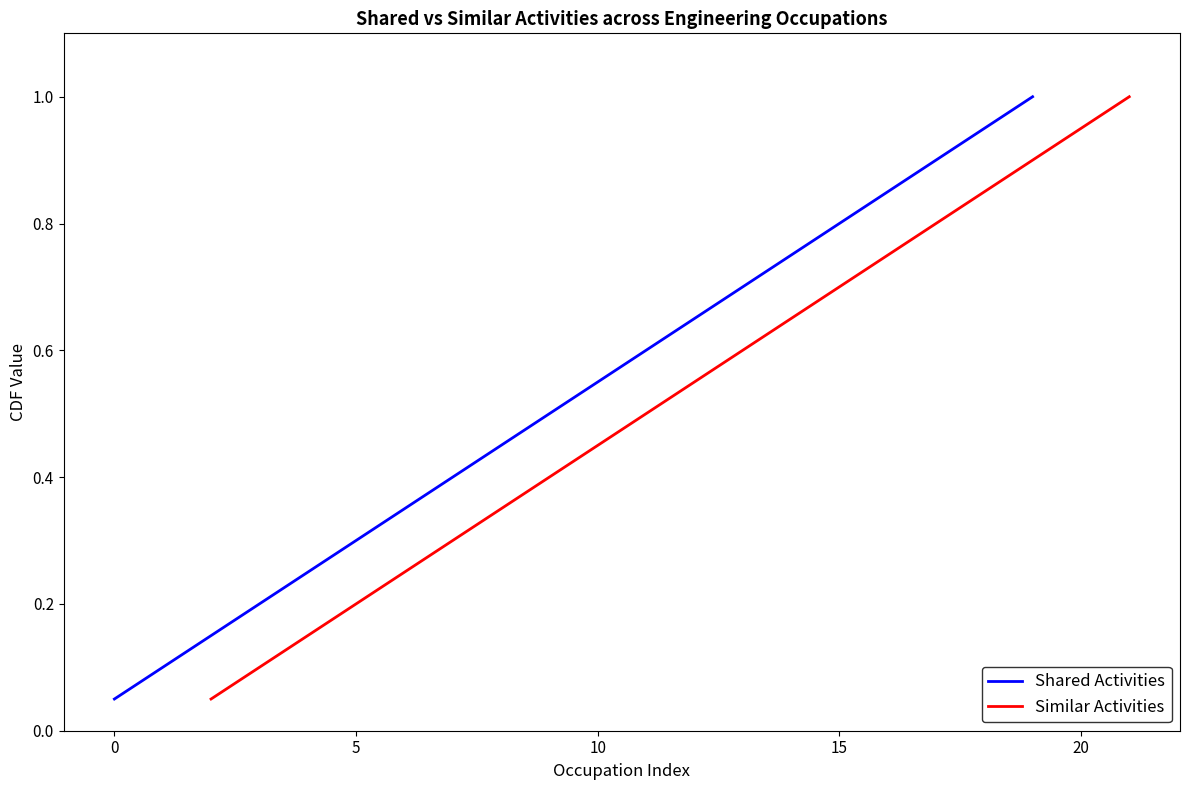

What is the maximum value for Similar Activities?

1.0